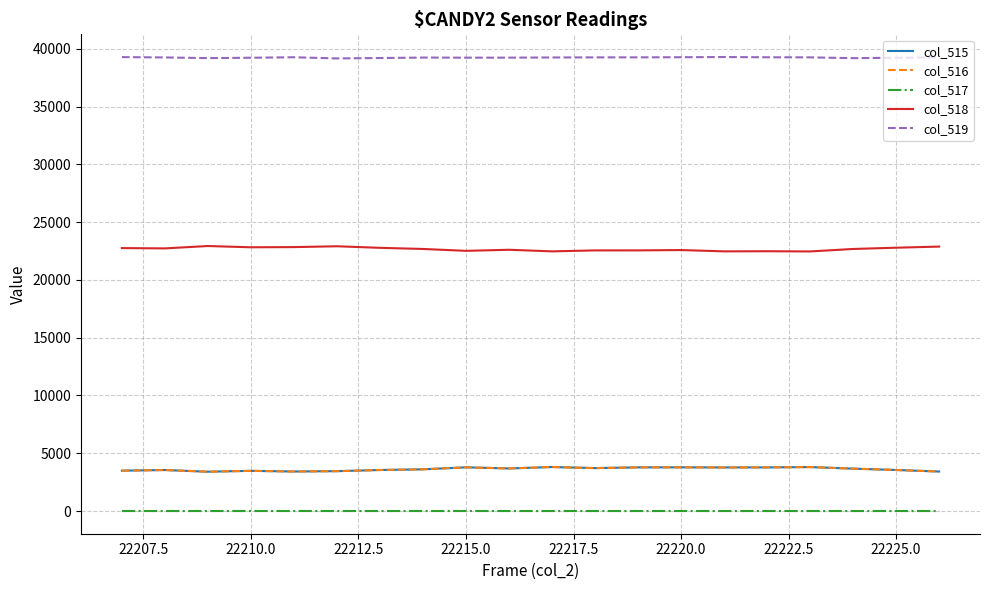

Which series has the largest total across all categories?

col_519